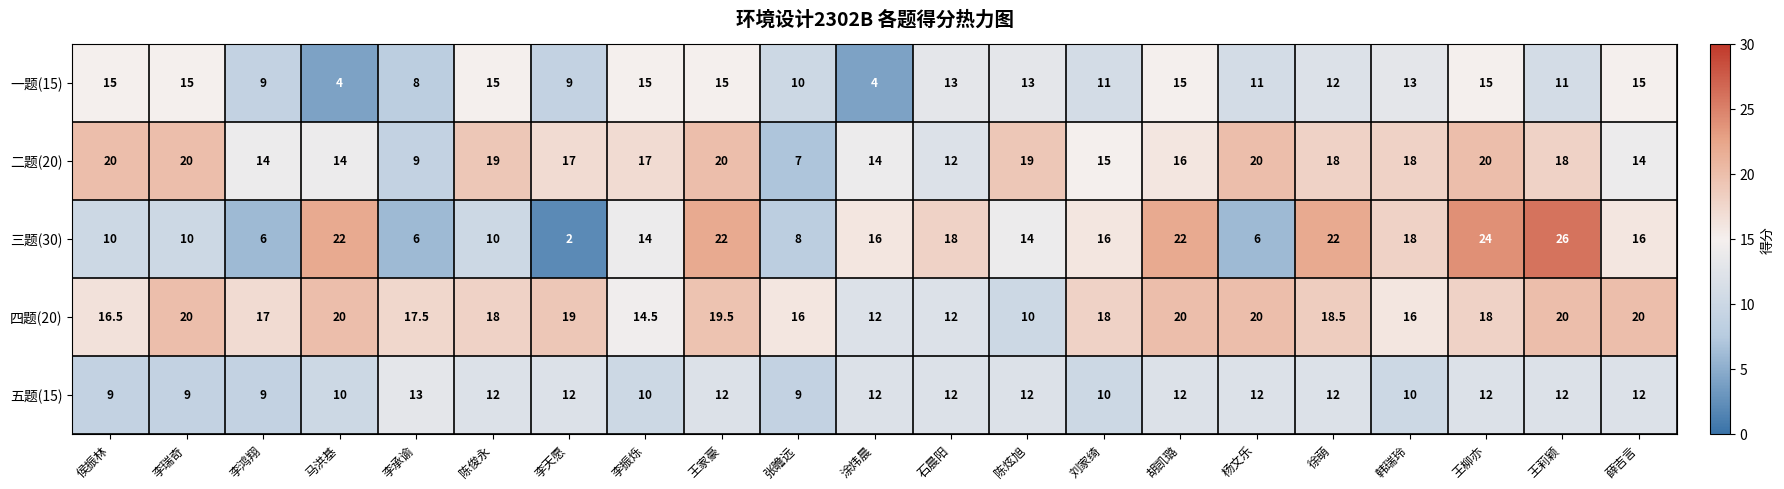

True or false: 五题(15) has a value of 12.0 at 胡凯璐.

True